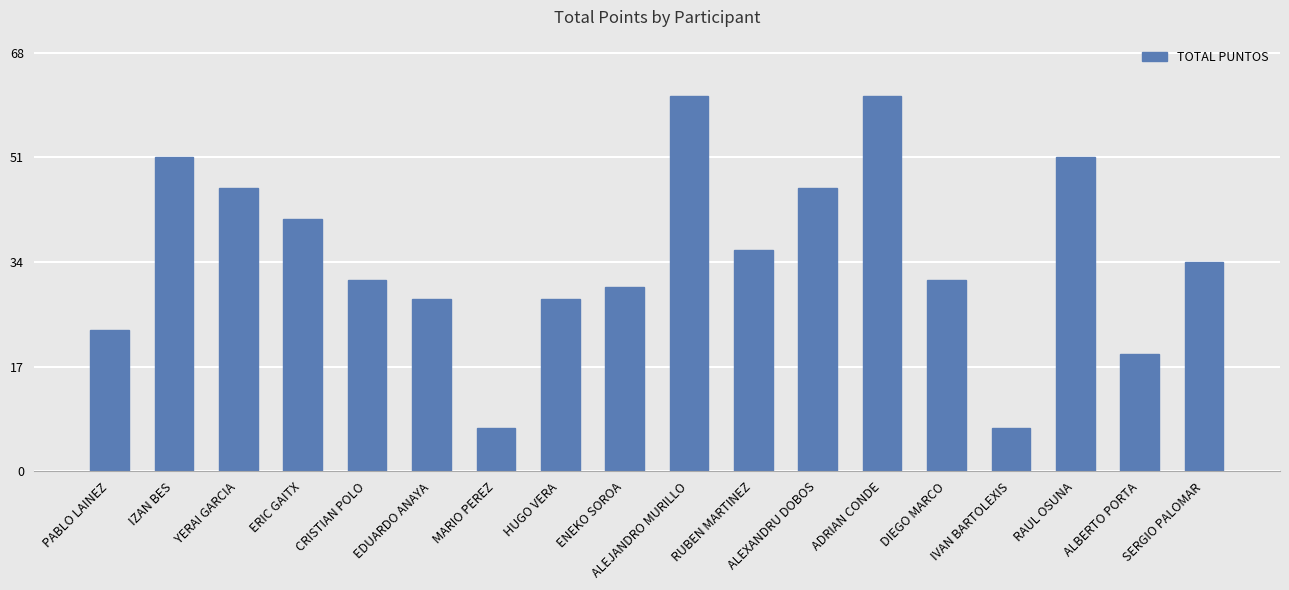

Which has a higher value, ENEKO SOROA or RAUL OSUNA?

RAUL OSUNA